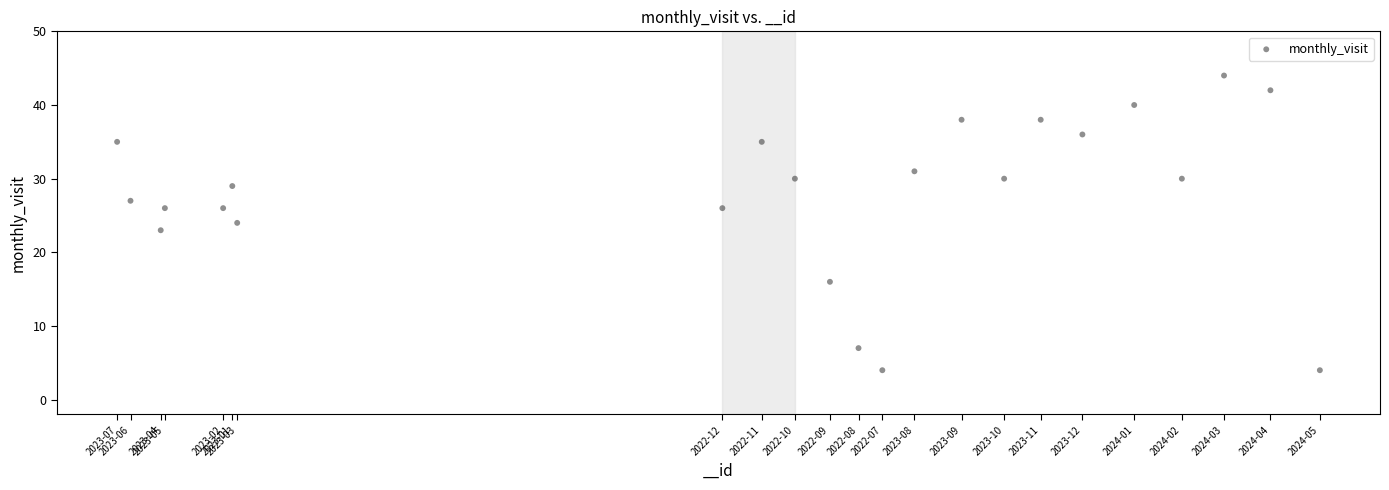

What is the range of Y values (max minus min)?

40